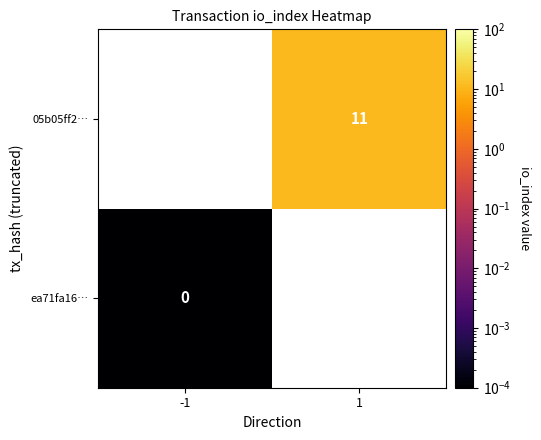

At -1, list the series in order from smallest to largest.

ea71fa16…, 05b05ff2…